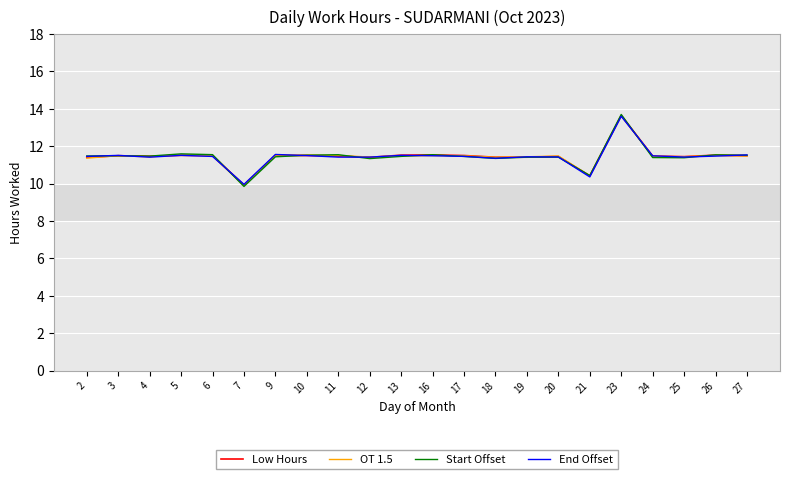

Between 21 and 20, which is larger?

20